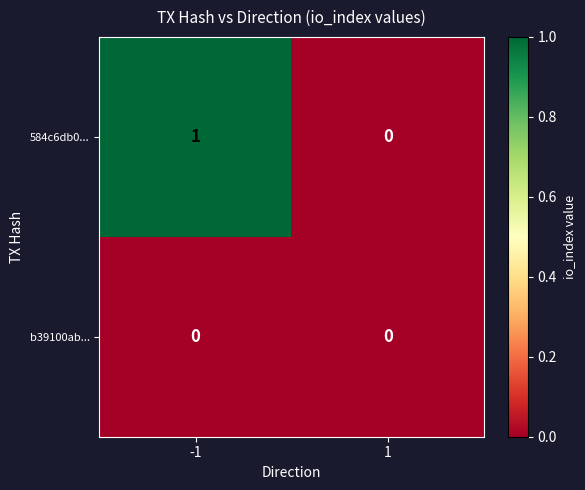

Which series changed the most between -1 and 1?

584c6db0...